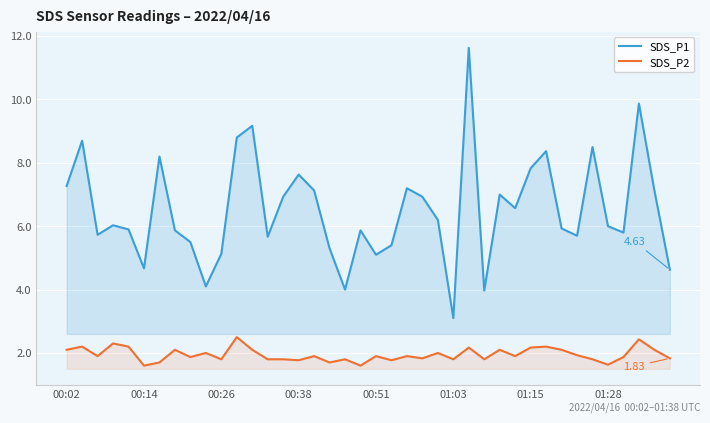

Rank the series by their average value, from highest to lowest.

SDS_P1, SDS_P2